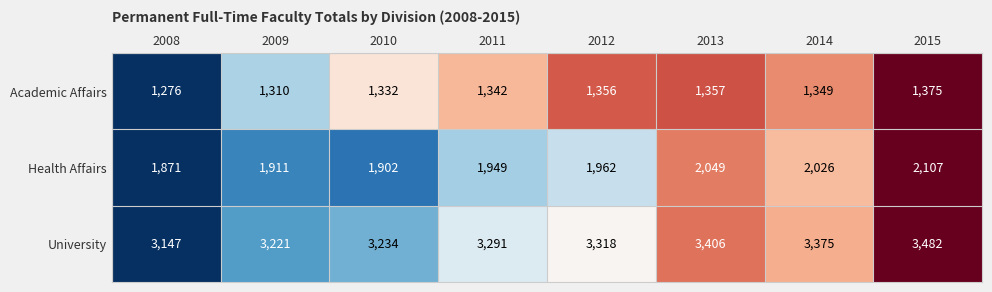

Reading left to right, extract all data points from this chart.

Academic Affairs: 1276	1310	1332	1342	1356	1357	1349	1375
Health Affairs: 1871	1911	1902	1949	1962	2049	2026	2107
University: 3147	3221	3234	3291	3318	3406	3375	3482